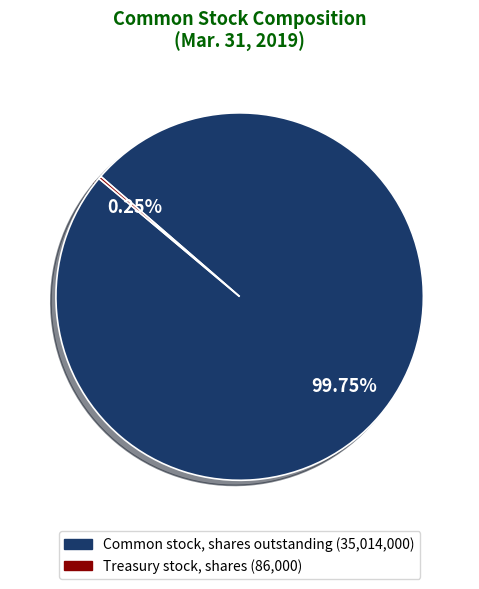

Is there a majority slice in this chart?

Yes